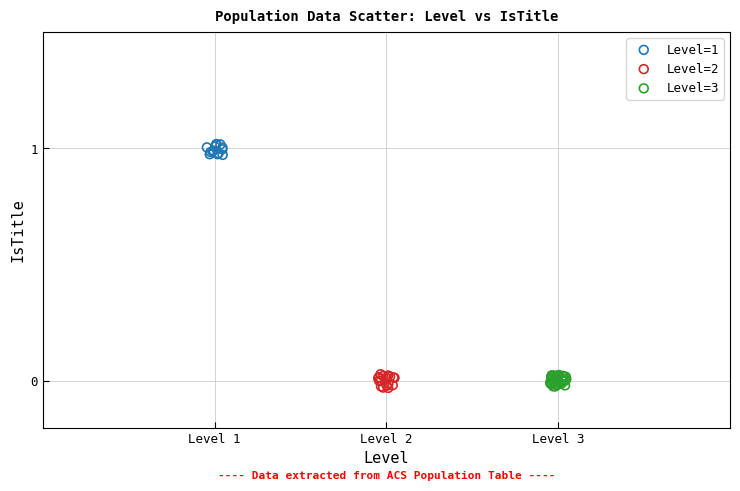

What are all the series names shown in the legend?

Level=1, Level=2, Level=3